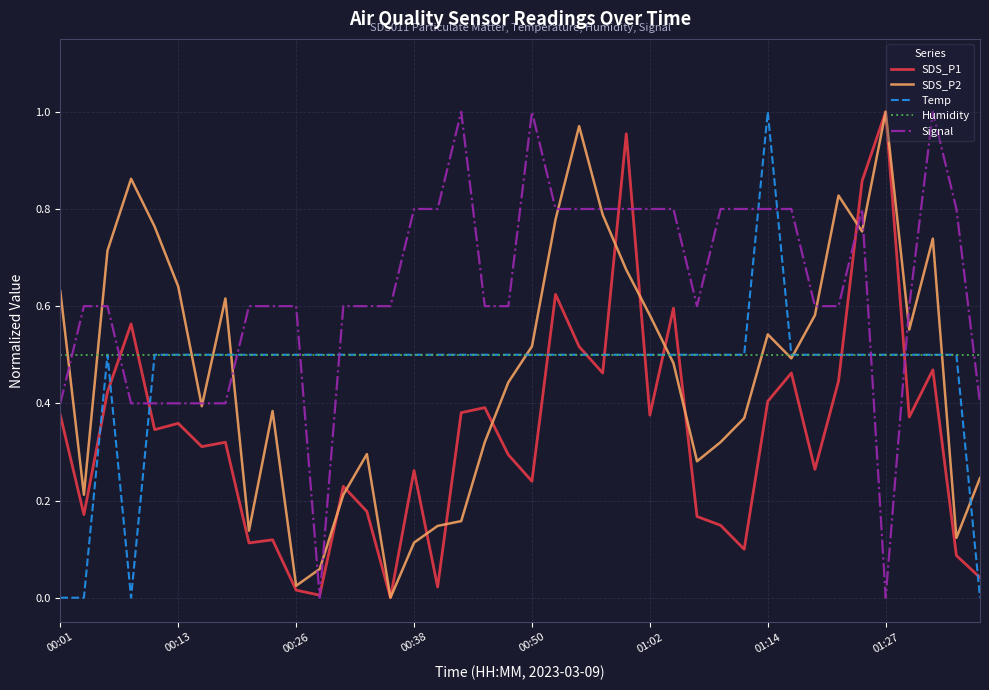

Which series has the largest total across all categories?

Signal